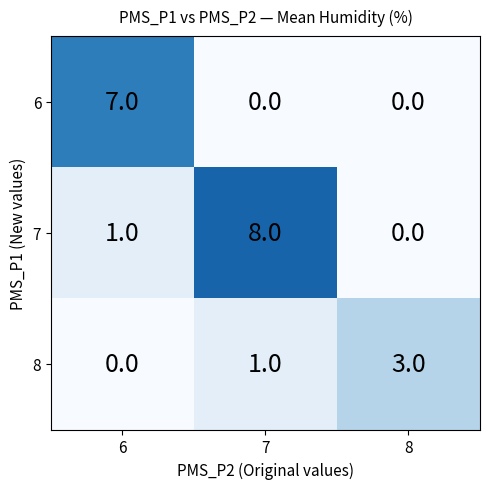

At which category is the sum across all series the highest?

7